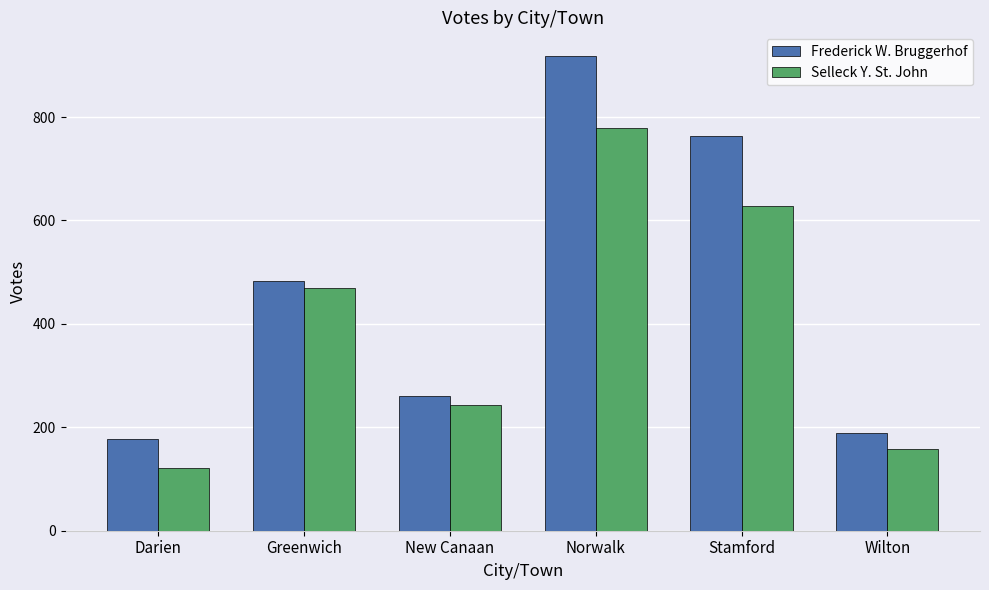

Which series has the largest range (max minus min)?

Frederick W. Bruggerhof